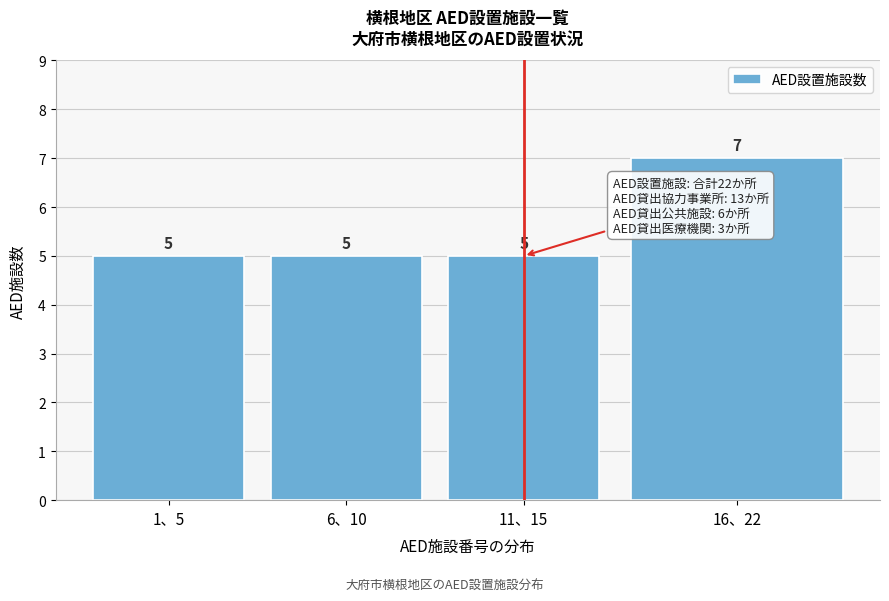

Reading left to right, transcribe all the data shown in this chart.

1、5=5	6、10=5	11、15=5	16、22=7